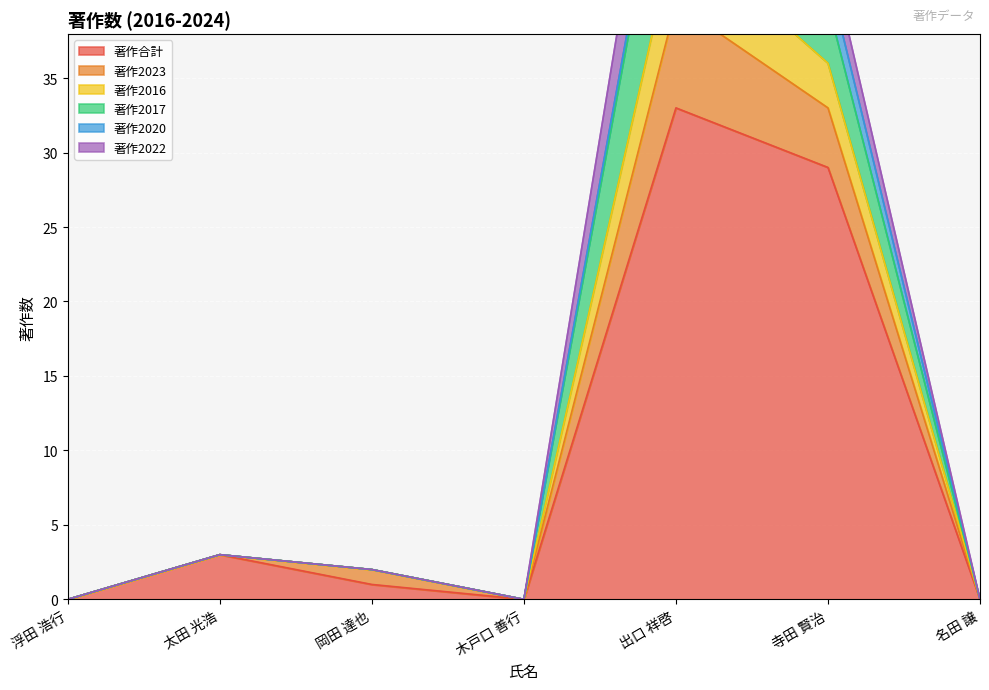

The 著作2023 series shows 62 at 出口 祥啓. True or false?

True